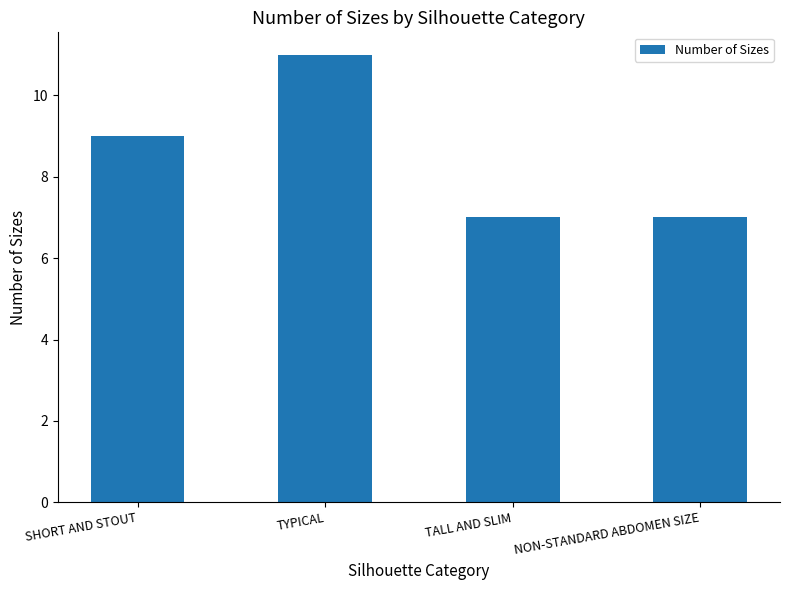

What is the change in value from TYPICAL to TALL AND SLIM?

-4